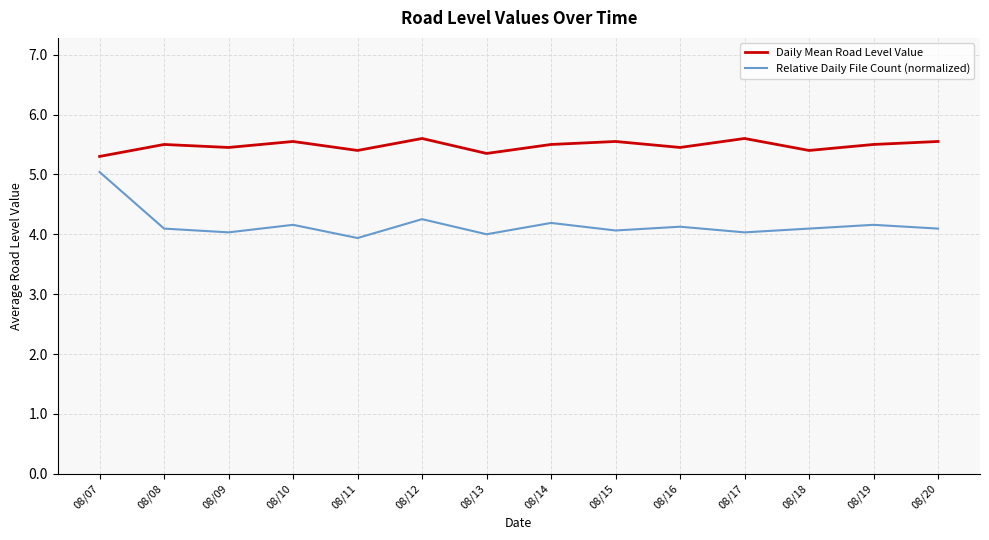

True or false: Relative Daily File Count (normalized) and Daily Mean Road Level Value intersect in this chart.

False